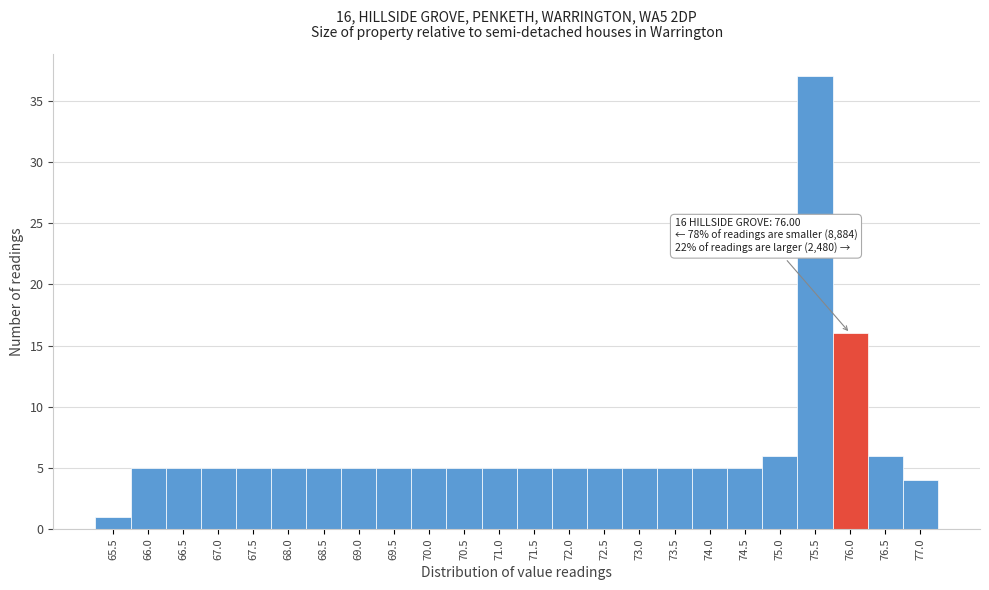

Reading right to left, what are all the values shown in this chart?

77.0=4	76.5=6	76.0=16	75.5=37	75.0=6	74.5=5	74.0=5	73.5=5	73.0=5	72.5=5	72.0=5	71.5=5	71.0=5	70.5=5	70.0=5	69.5=5	69.0=5	68.5=5	68.0=5	67.5=5	67.0=5	66.5=5	66.0=5	65.5=1